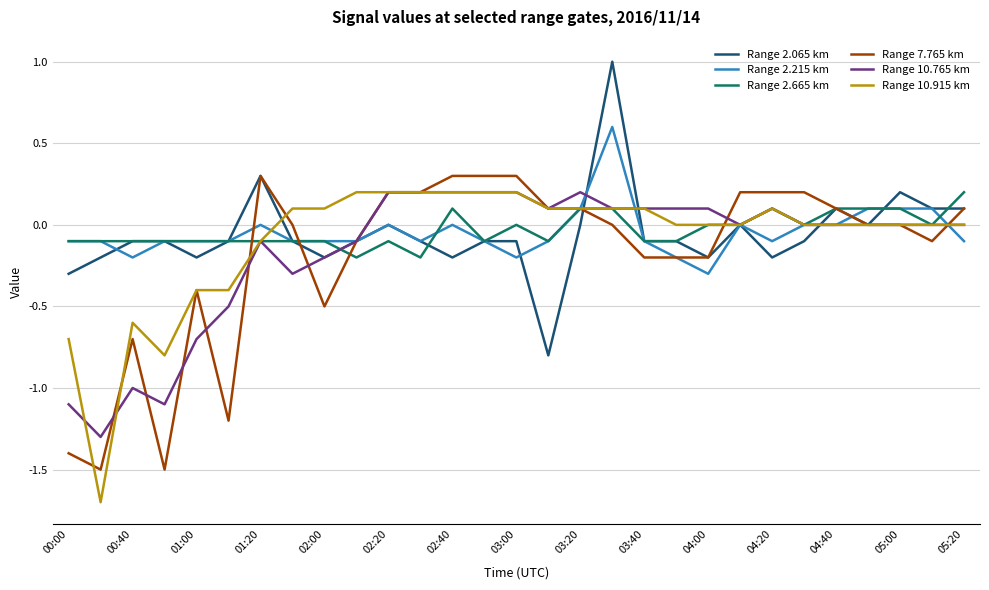

What is the maximum value shown in the chart?

1.0